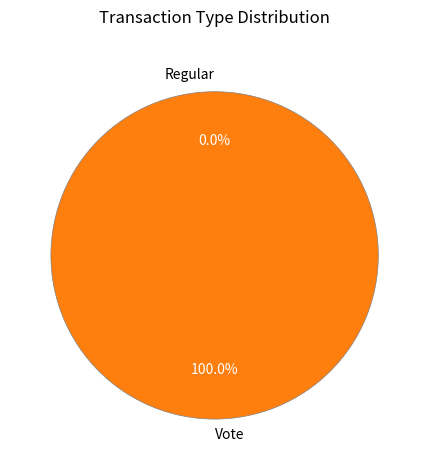

What is the majority slice?

Vote